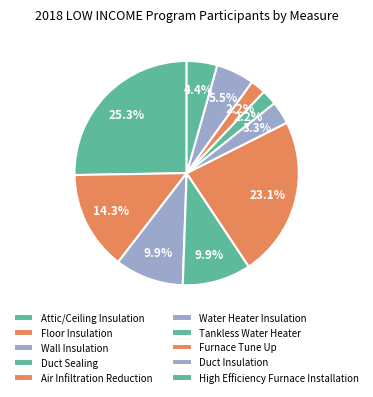

The Floor Insulation slice represents 25% of the pie. True or false?

False